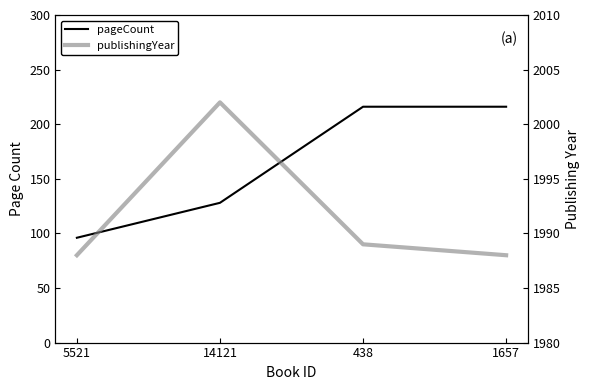

What are all the series names shown in the legend?

pageCount, publishingYear